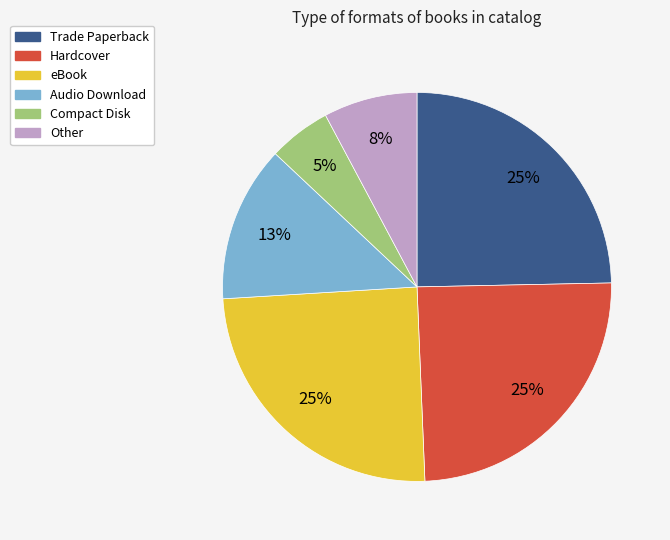

Which category has the smallest portion of the pie?

Compact Disk